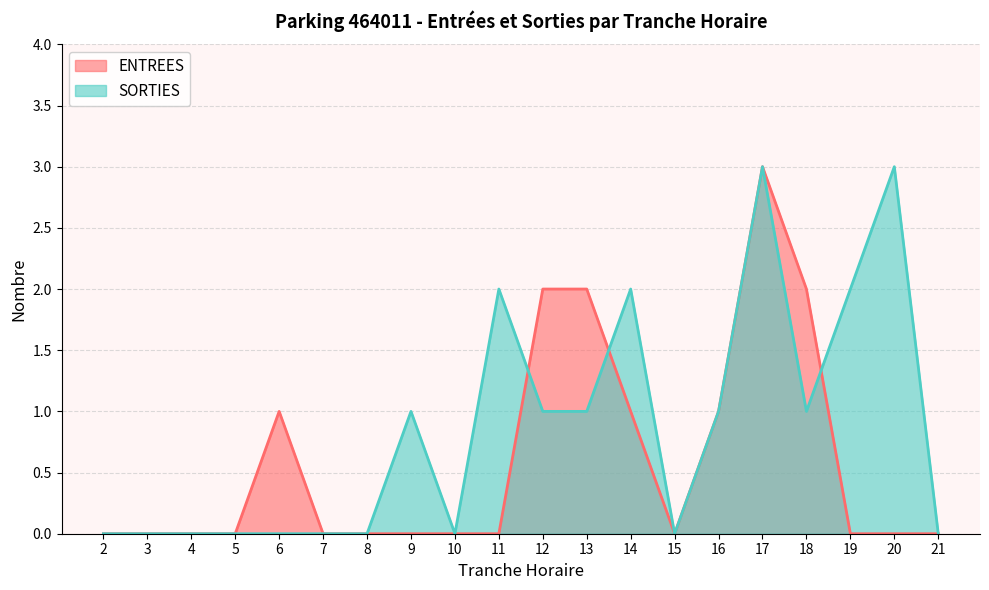

True or false: SORTIES has more than 1 points higher than both neighbors.

True